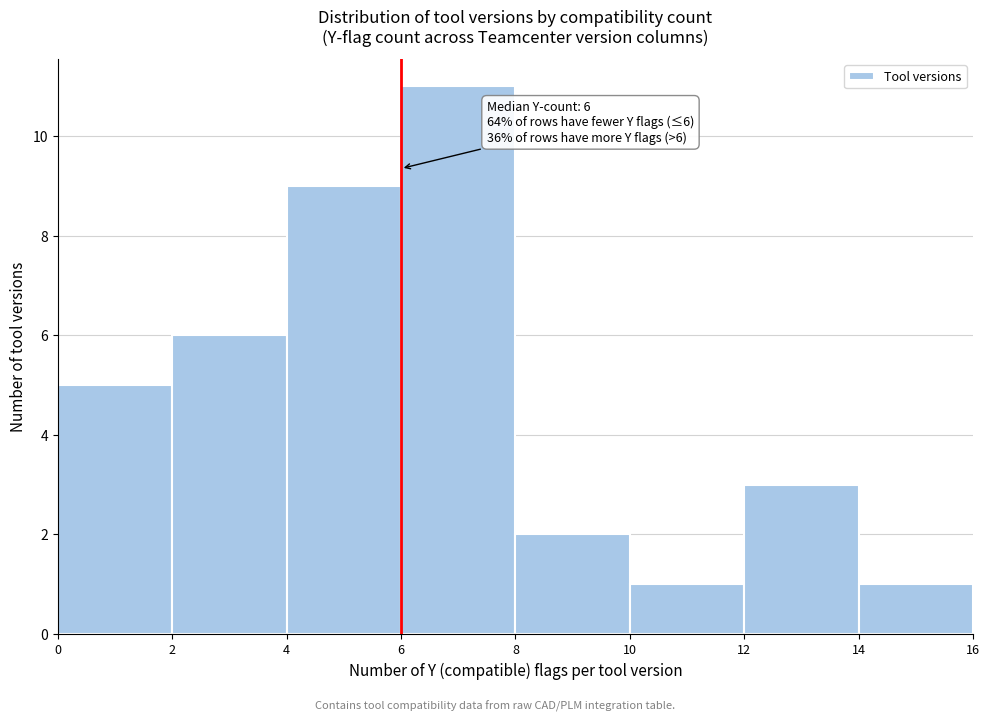

Which range on the x-axis has the tallest bar?

6 to 8